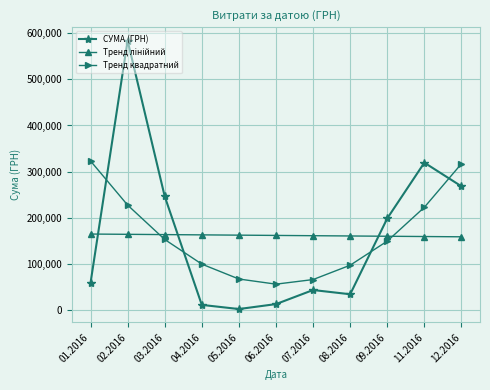

Between which two adjacent categories do Тренд квадратний and СУМА (ГРН) first intersect?

01.2016 and 02.2016